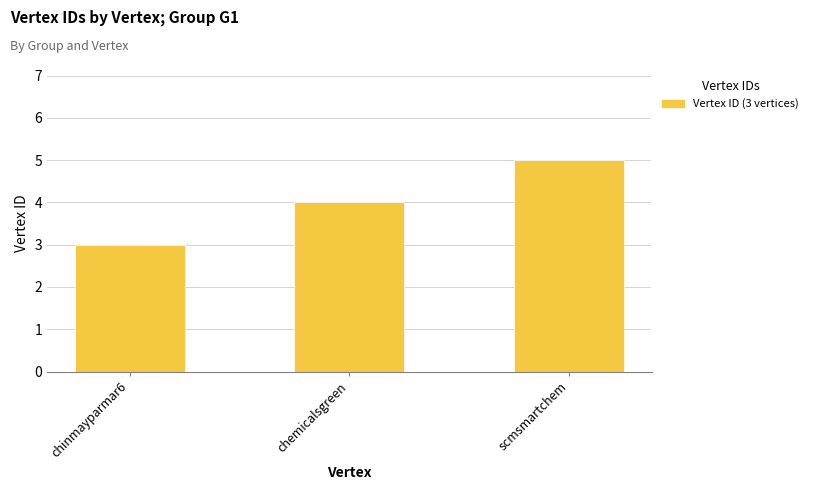

What is the label of the 2nd bar from the left?

chemicalsgreen